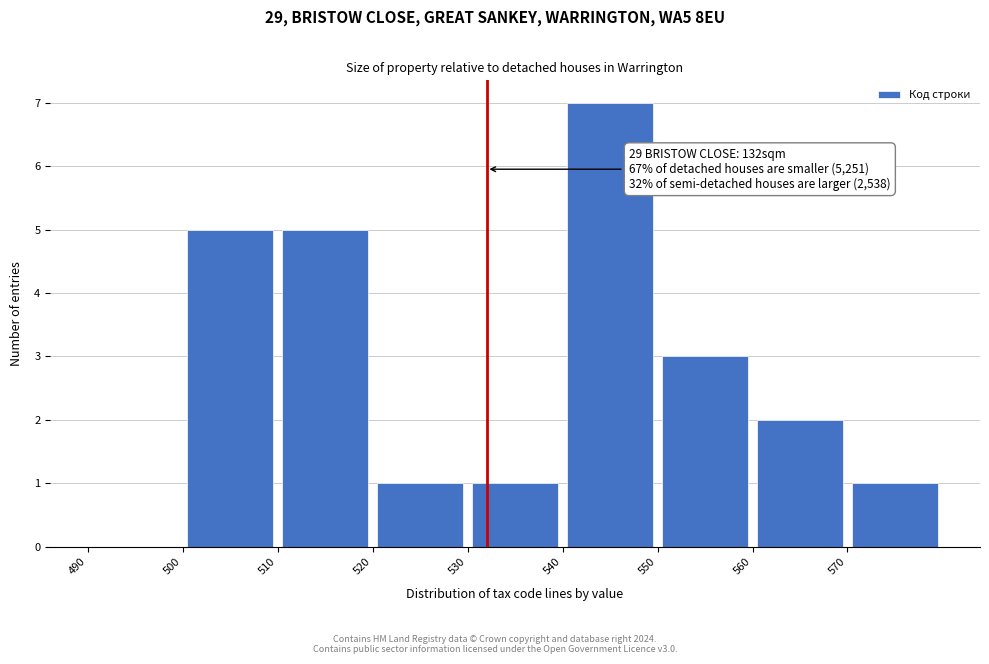

Which range on the x-axis has the tallest bar?

540 to 550